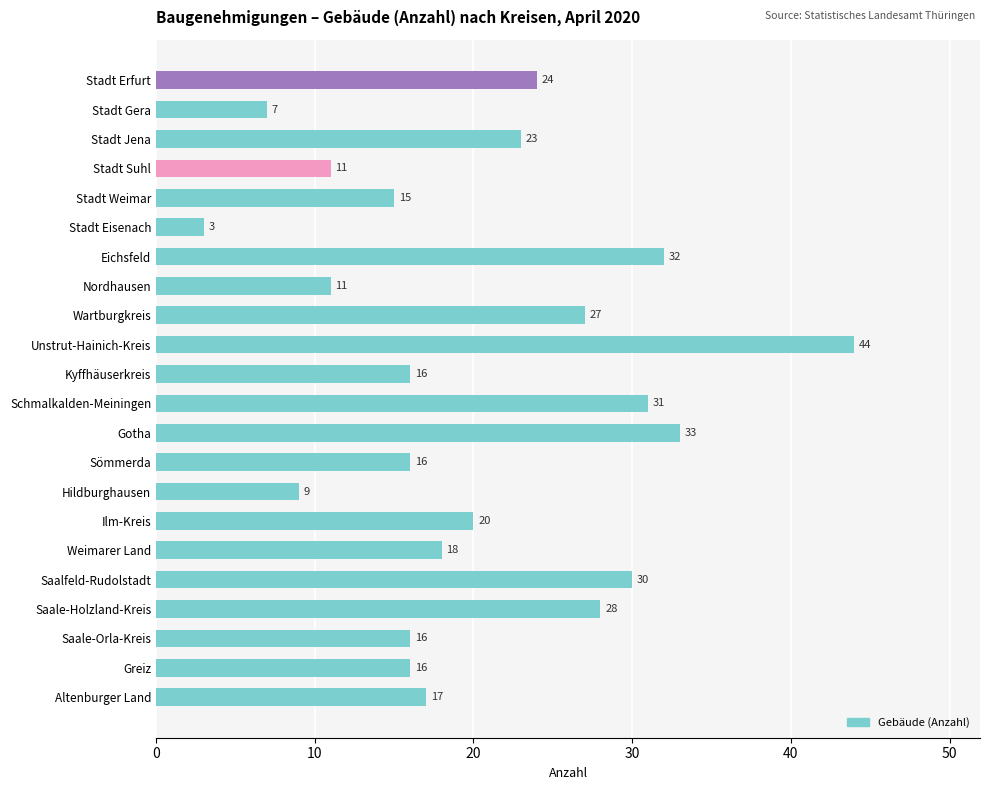

Which label corresponds to the smallest value in the chart?

Stadt Eisenach